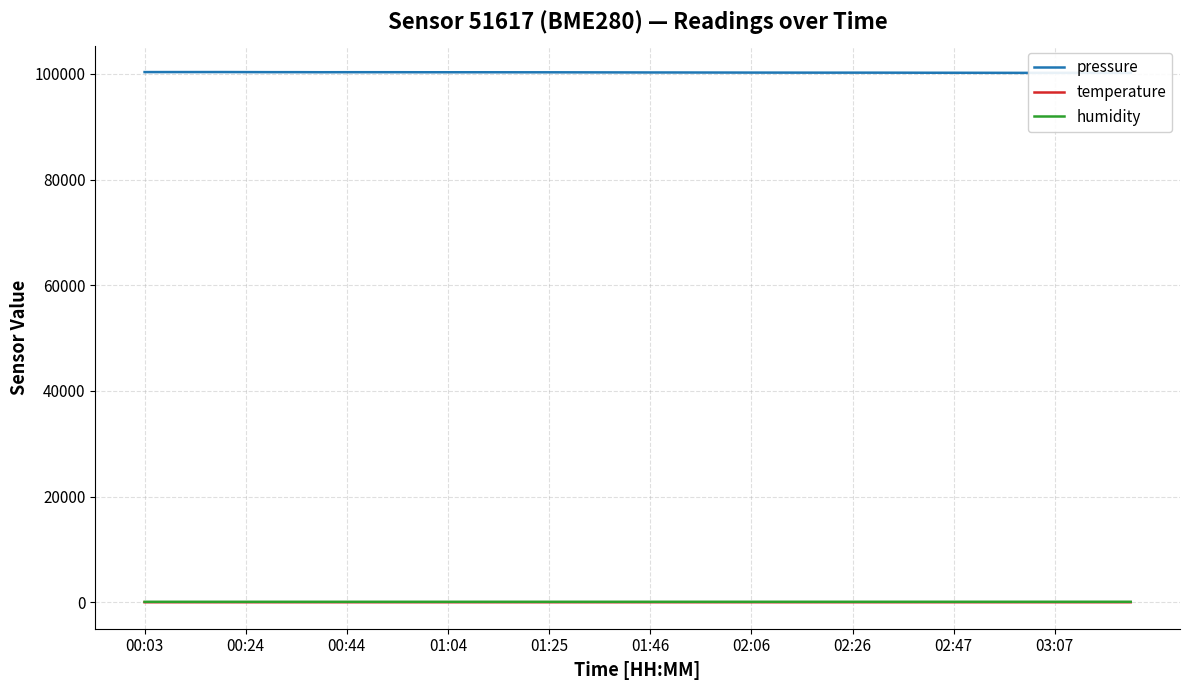

What is the label of the 34th point from the right?

02:06